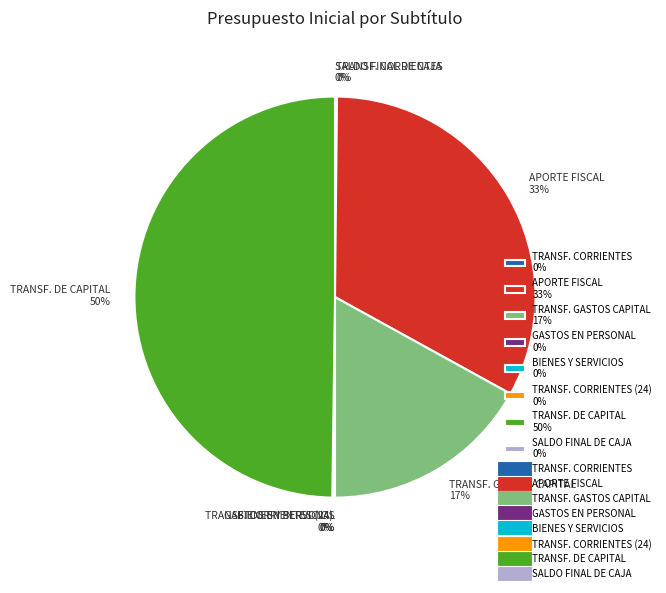

Which has a higher value, APORTE FISCAL 33% or TRANSF. DE CAPITAL 50%?

TRANSF. DE CAPITAL 50%